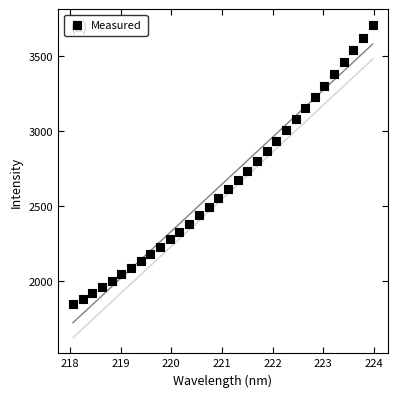

What is the range of X values (max minus min)?

5.9